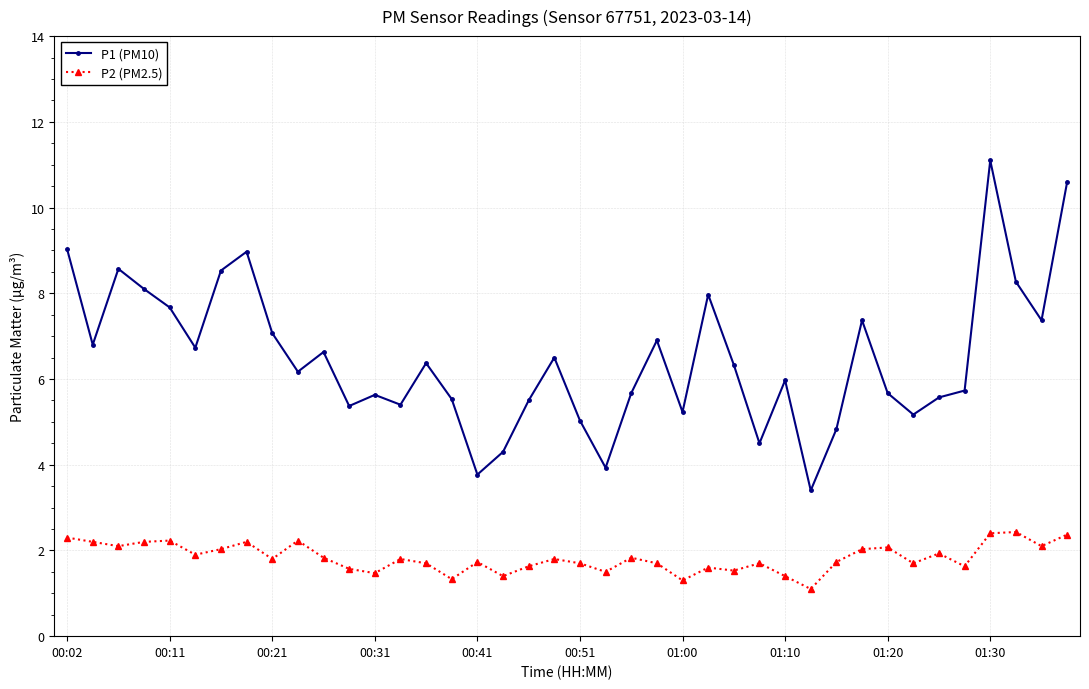

True or false: P1 (PM10) and P2 (PM2.5) cross at least once.

False